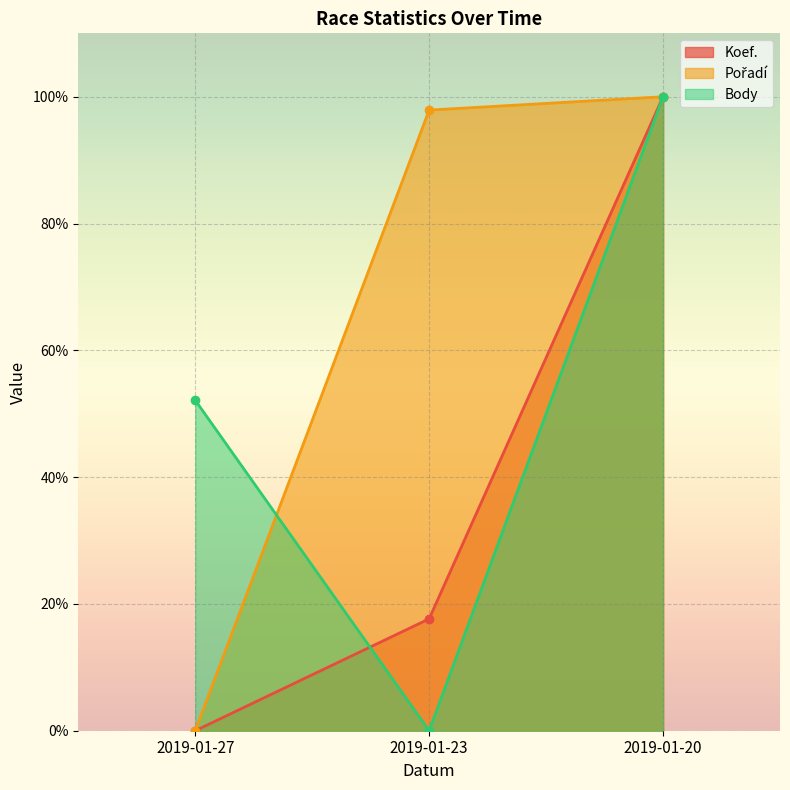

The Koef. series shows 34.8 at 2019-01-20. True or false?

False